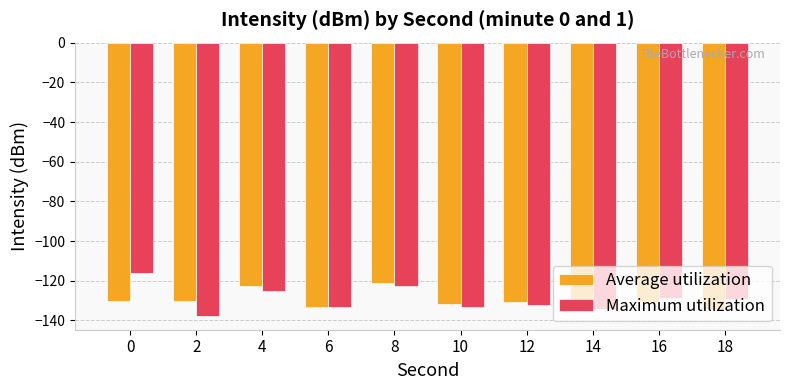

Is it true that Average utilization equals -130.4 at 16?

True